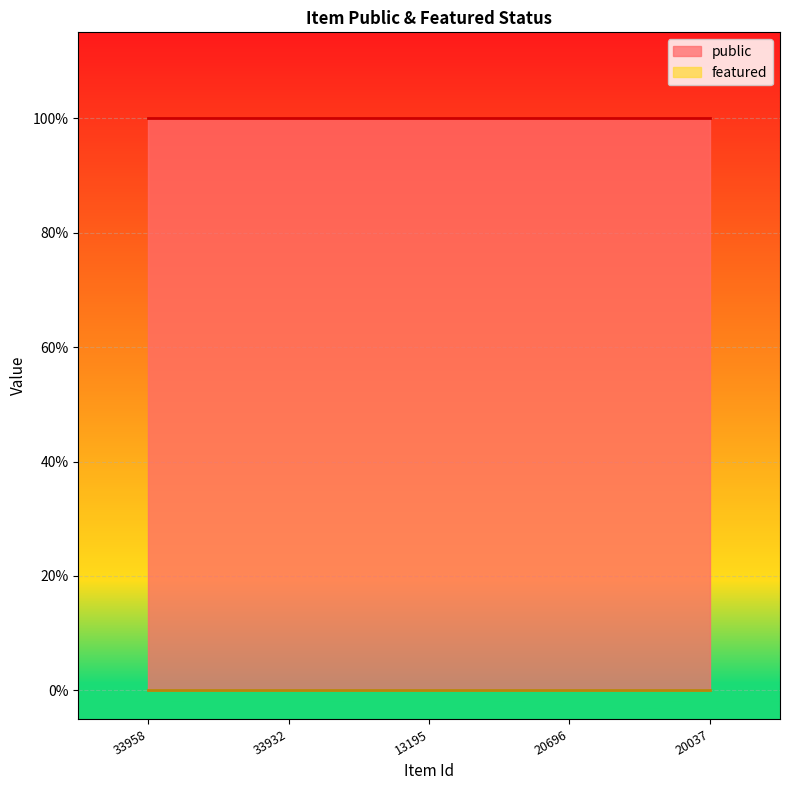

Between 33958 and 20037, which is larger?

33958